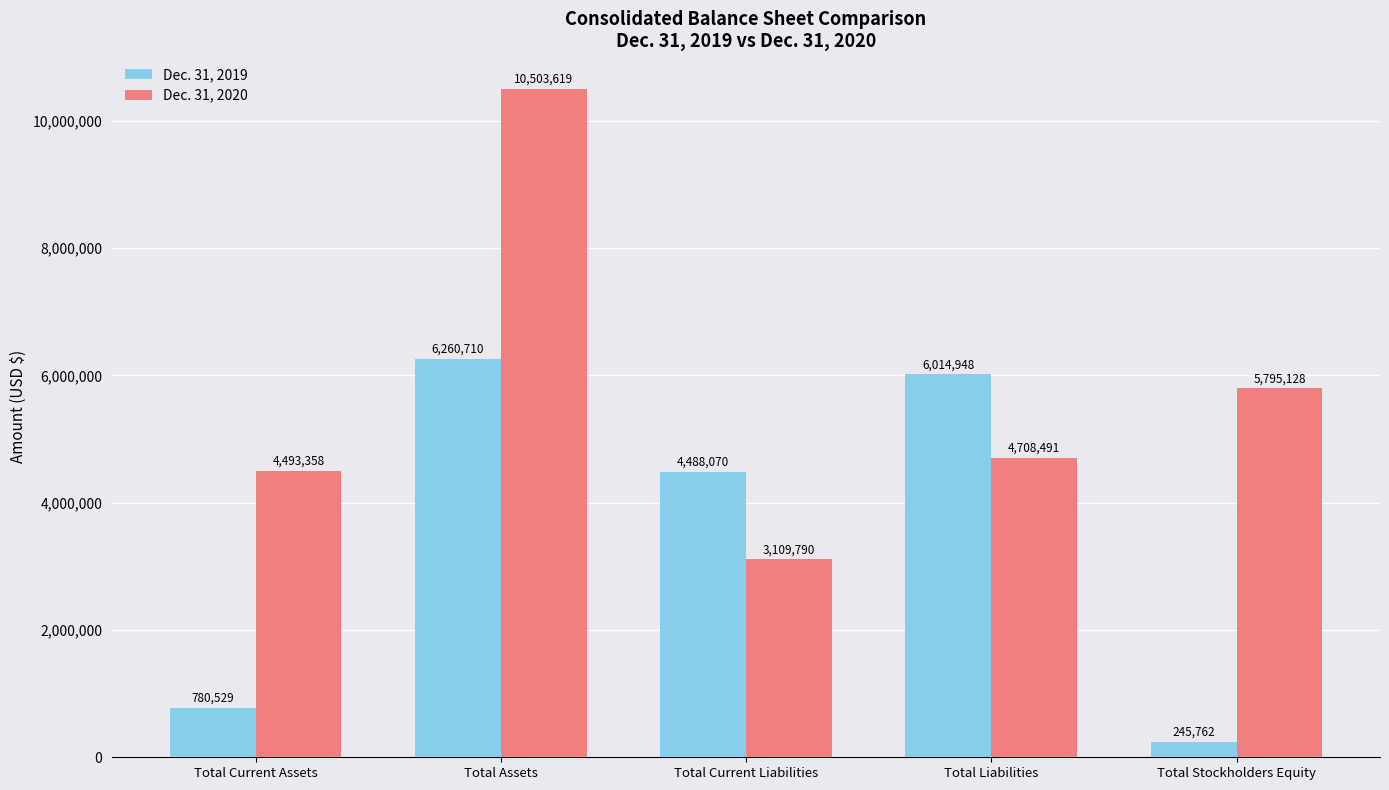

At which label does Dec. 31, 2019 first exceed 4488070?

Total Assets